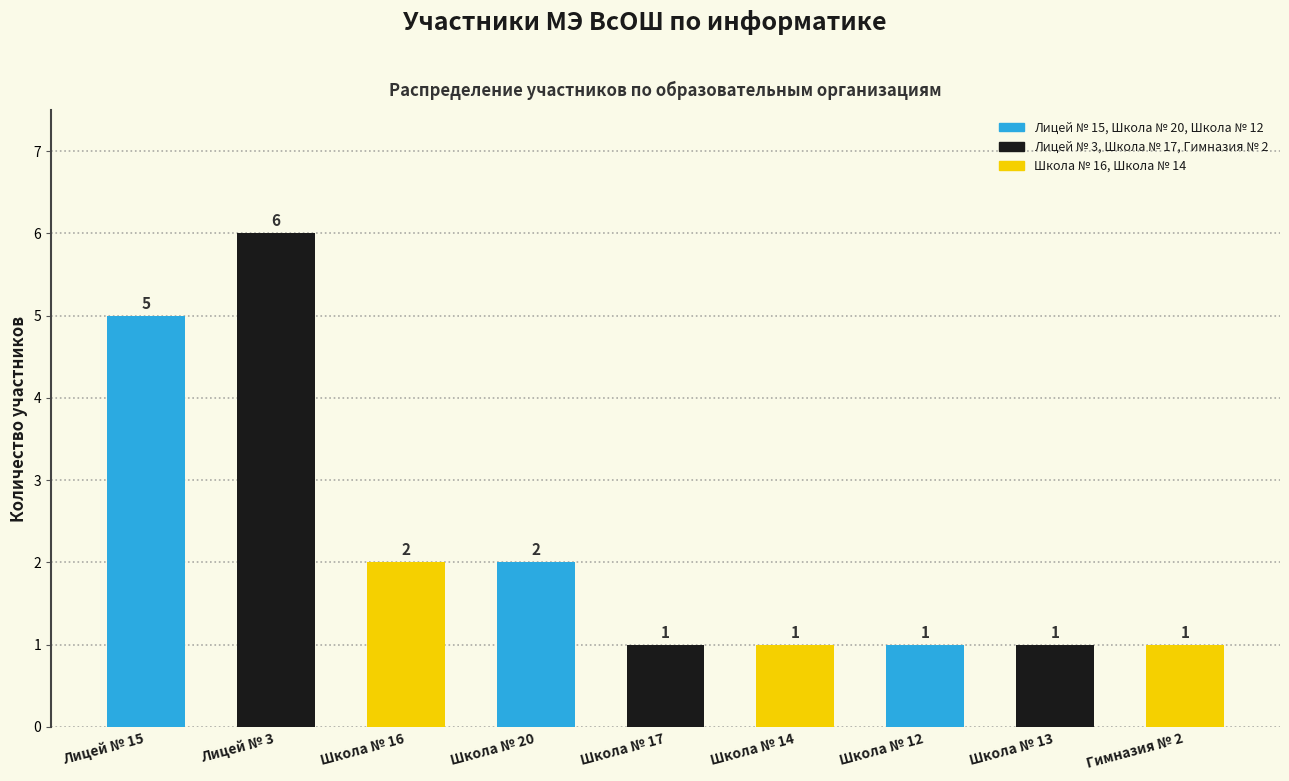

How many values are between 1 and 2?

7